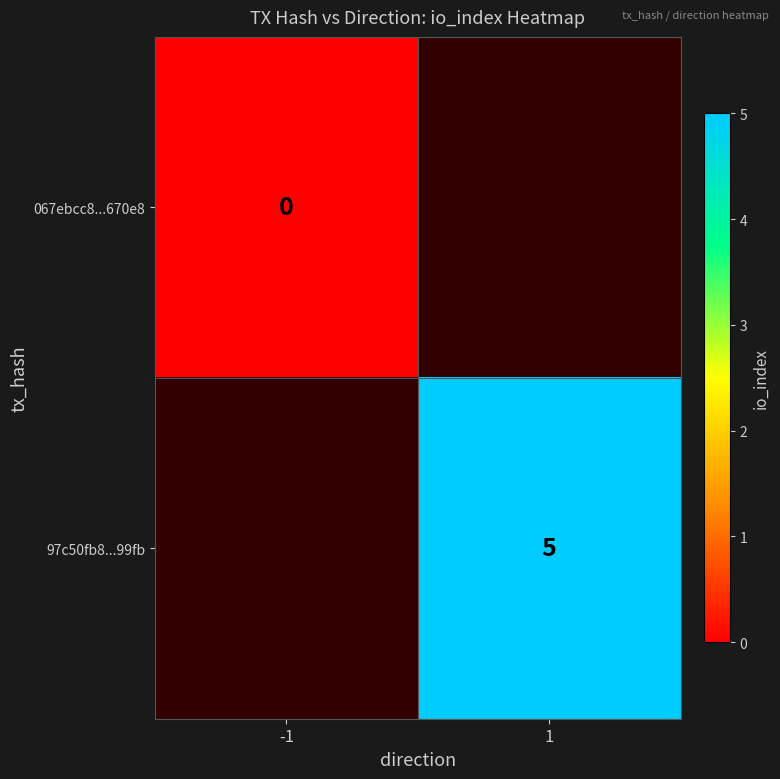

Is the value of 97c50fb8...99fb at 1 greater than the value of 067ebcc8...670e8 at -1?

Yes